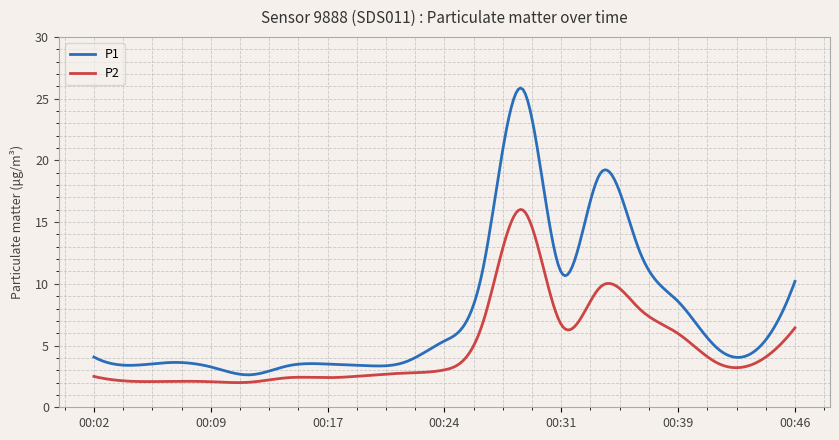

Which series has the largest total across all categories?

P1